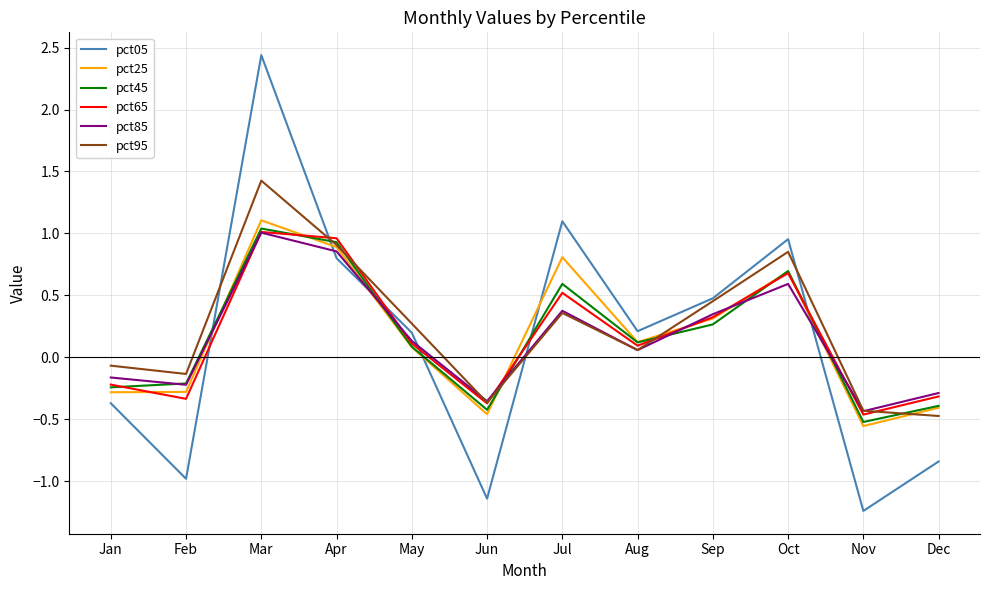

How many values in the pct25 series exceed 0?

7